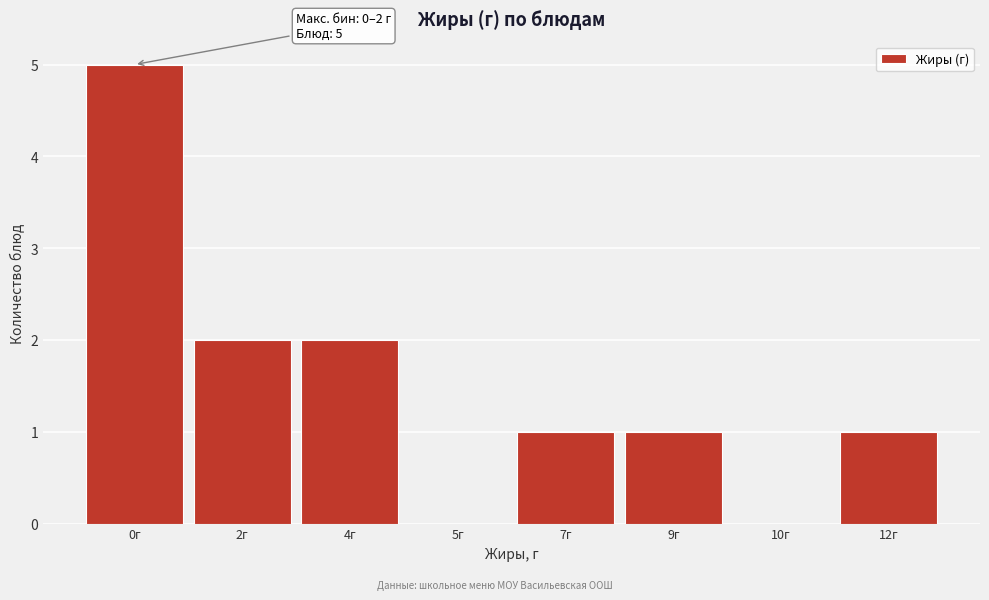

Reading left to right, transcribe all the data shown in this chart.

0г=5	2г=2	4г=2	5г=0	7г=1	9г=1	10г=0	12г=1